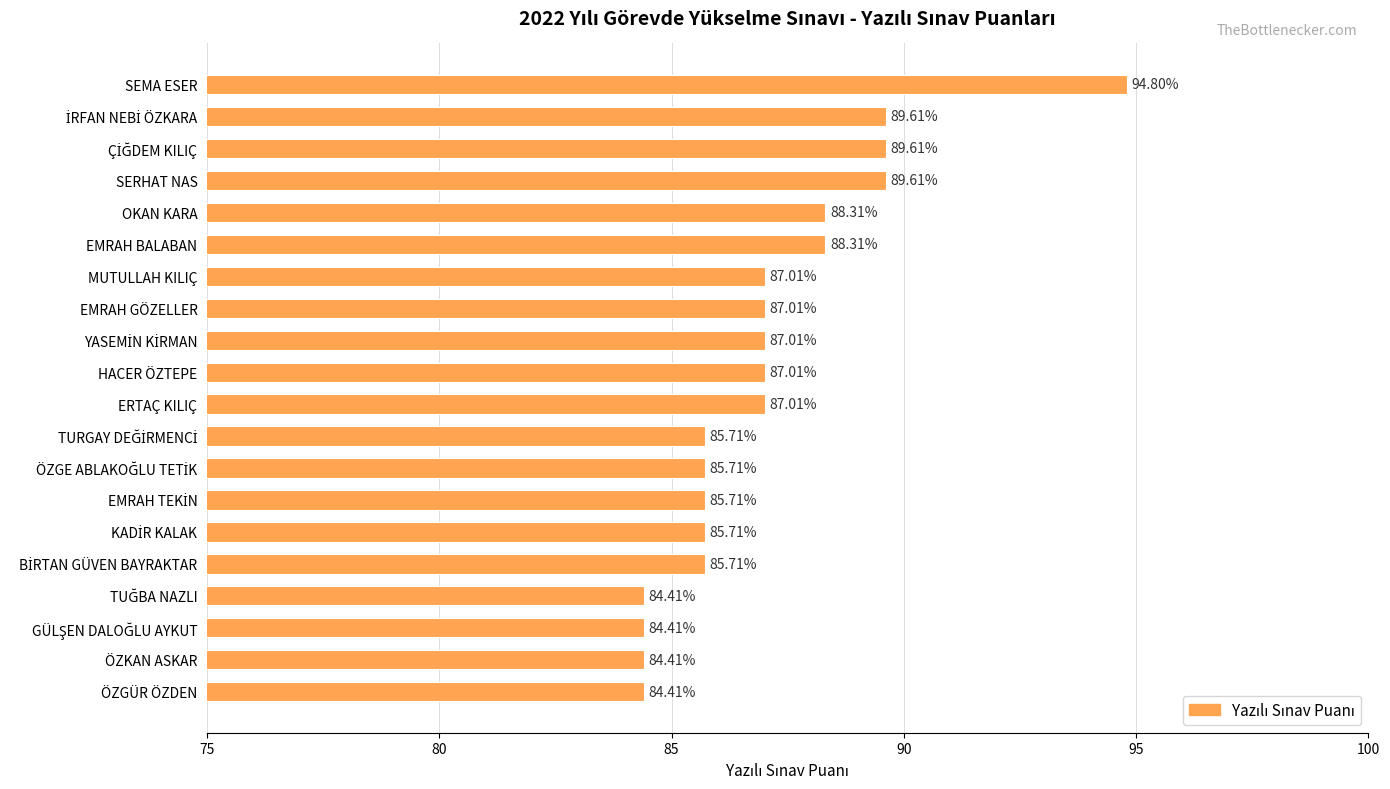

What is the minimum value shown in the chart?

84.4